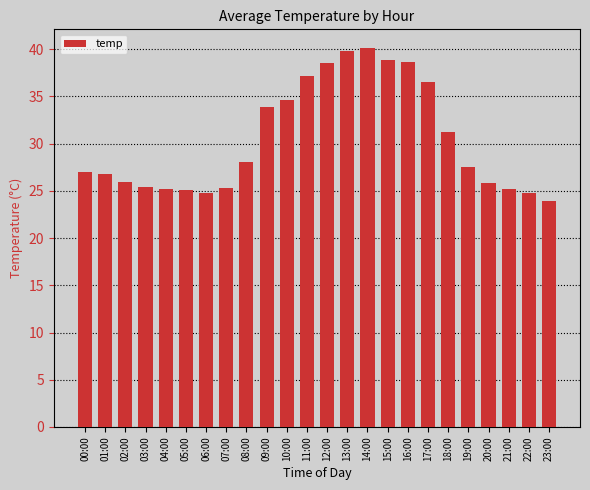

Read the value at 06:00.

24.8